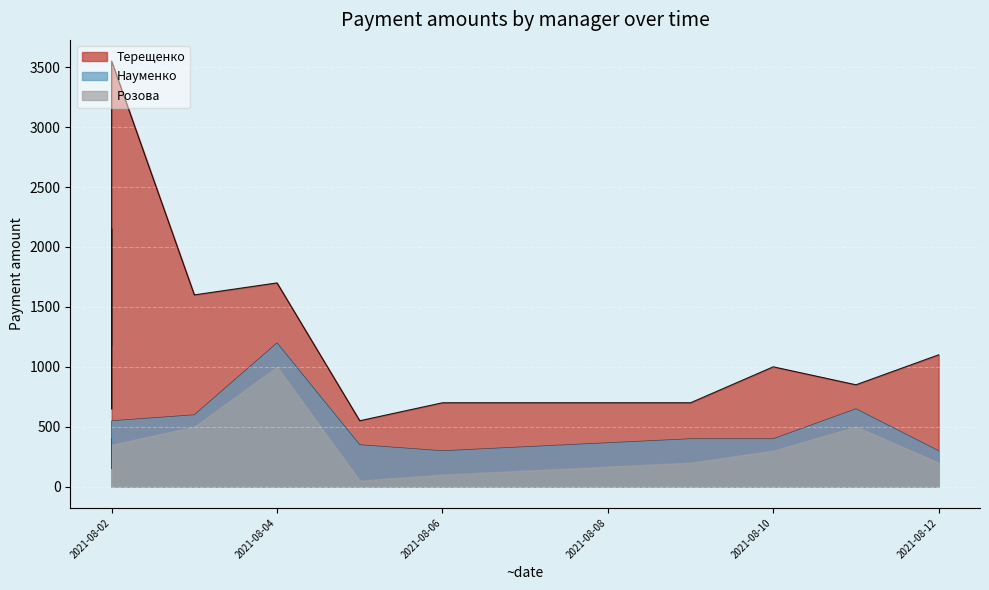

In Науменко, how many points are lower than both neighbors (excluding endpoints)?

3